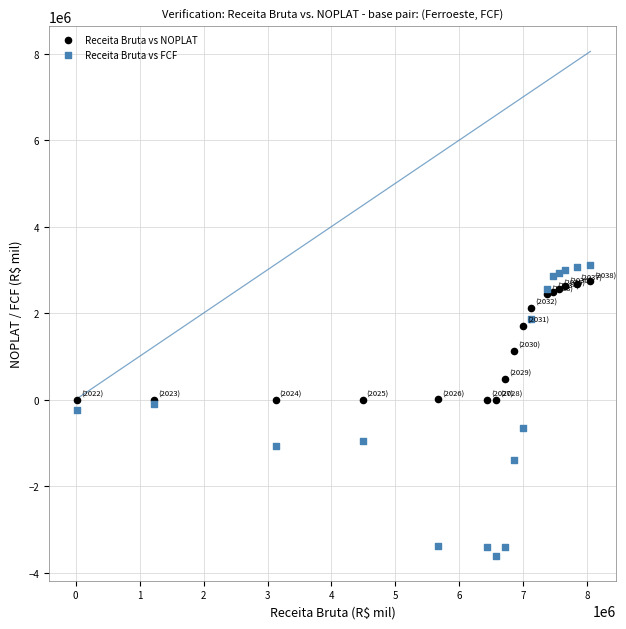

What are all the series names shown in the legend?

Receita Bruta vs NOPLAT, Receita Bruta vs FCF